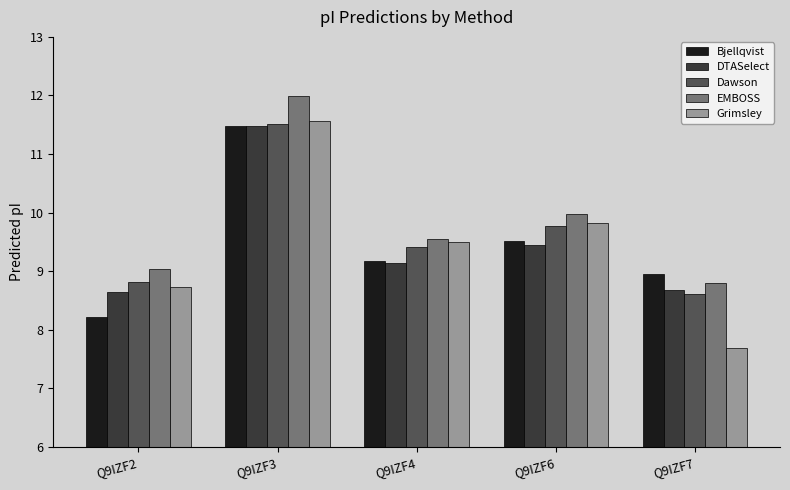

Is it true that Dawson equals 9.4 at Q9IZF4?

True